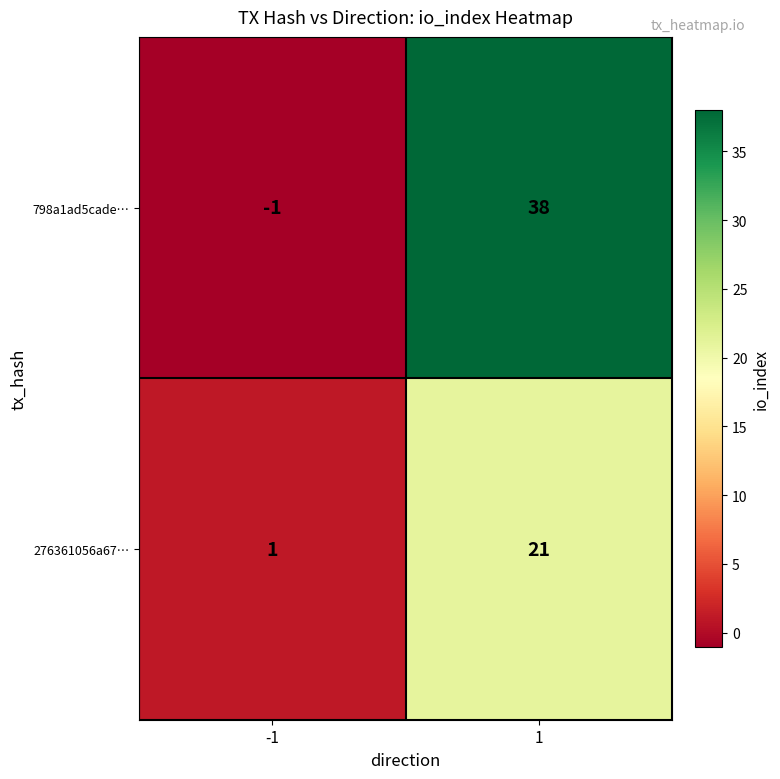

What is the average value of the 276361056a67… series?

11